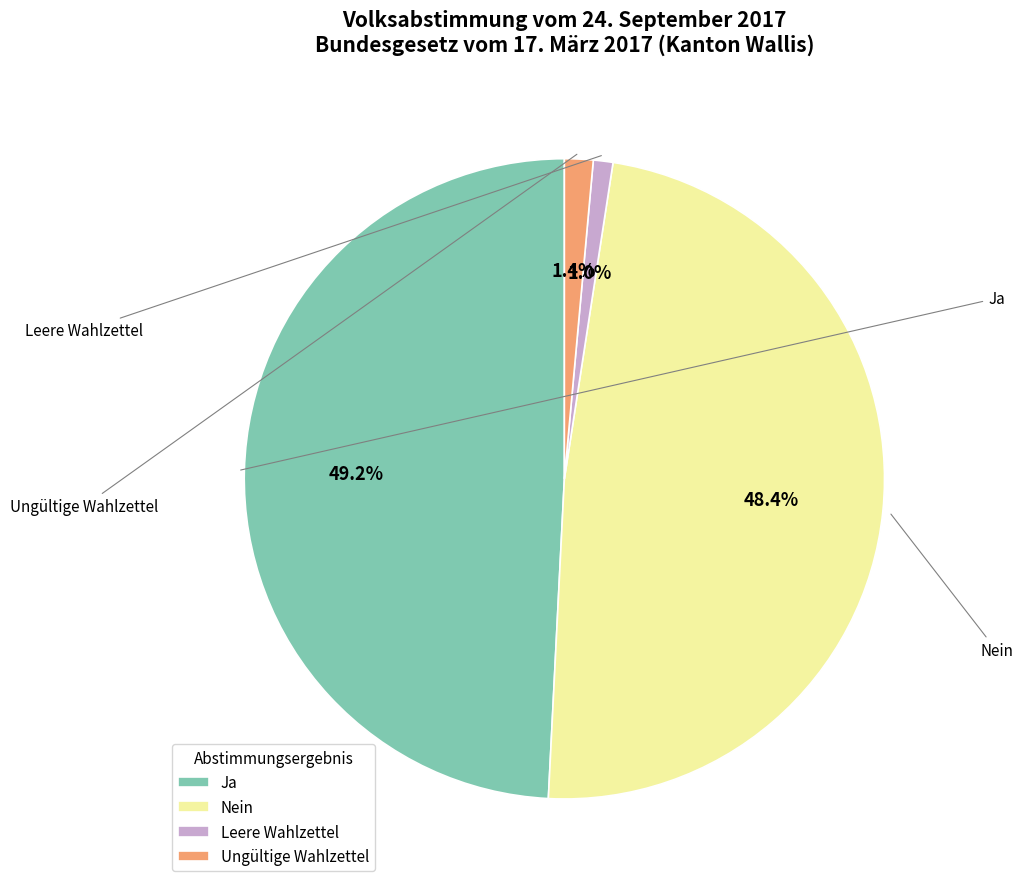

How many slices are in this pie chart?

4